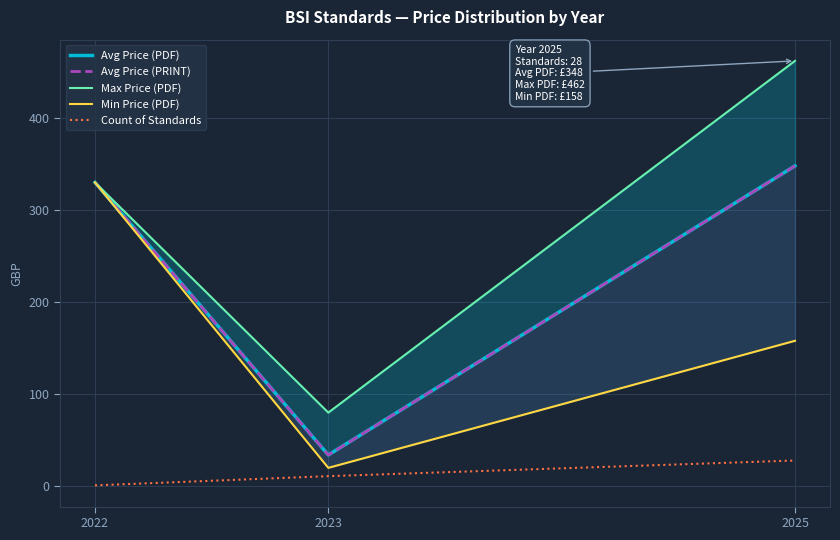

Reading left to right, extract all data points from this chart.

Avg Price (PDF): 330	34	348
Avg Price (PRINT): 330	34	348
Max Price (PDF): 330	80	462
Min Price (PDF): 330	20	158
Count of Standards: 1	11	28